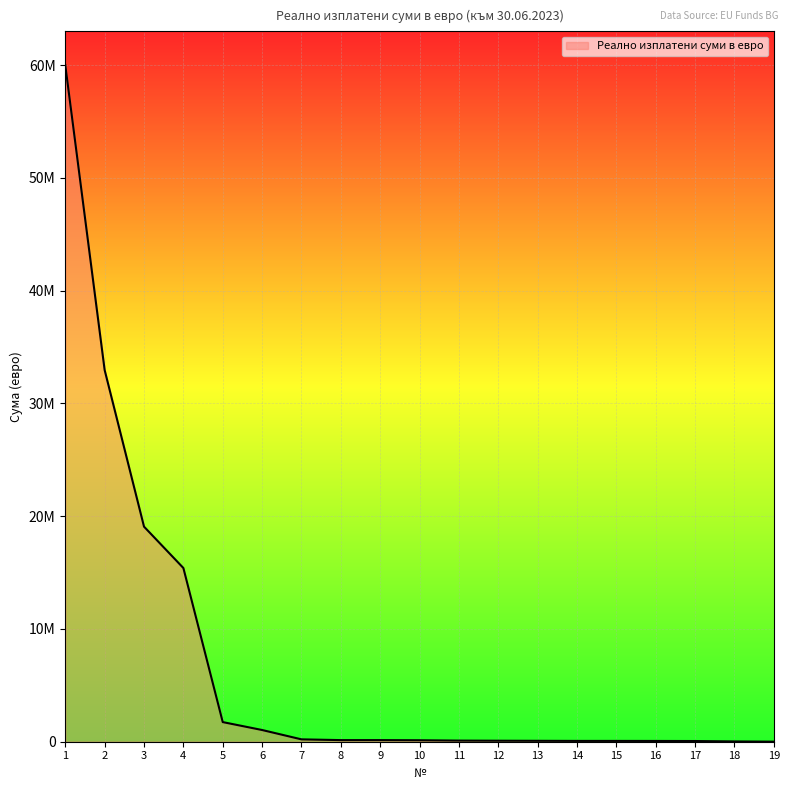

True or false: the data shows 6182046.7 at 3.

False